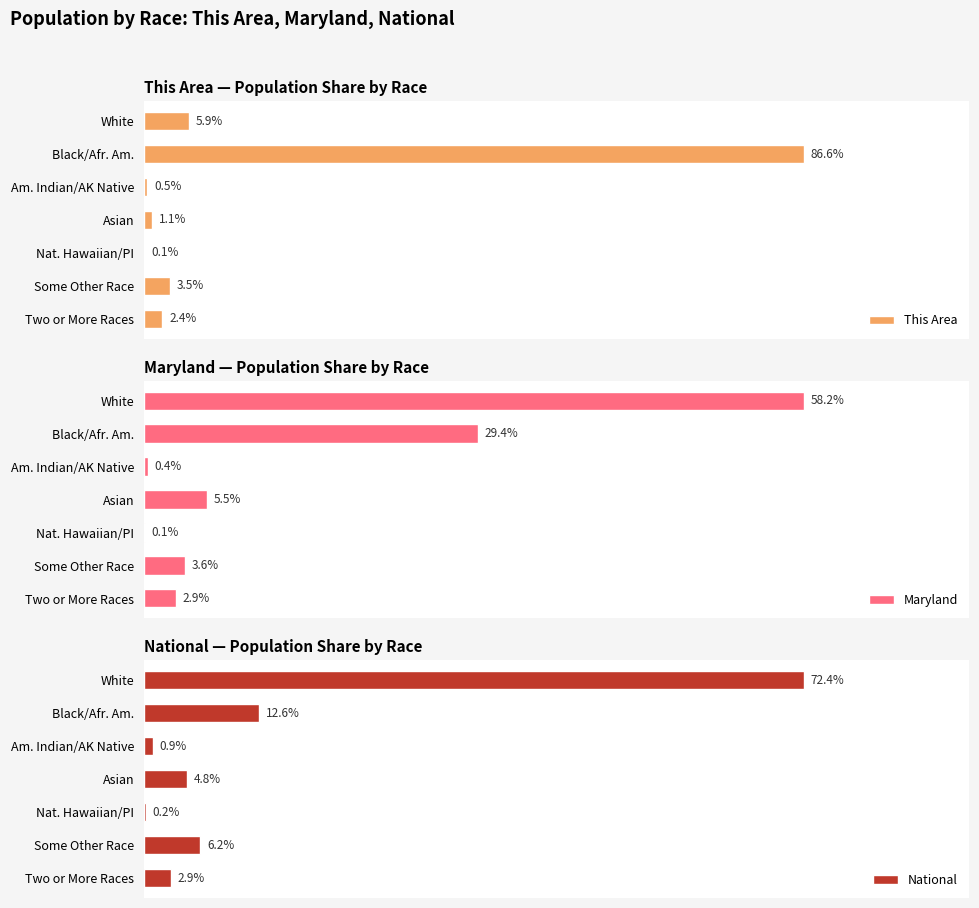

At which label is This Area closest to 43?

White